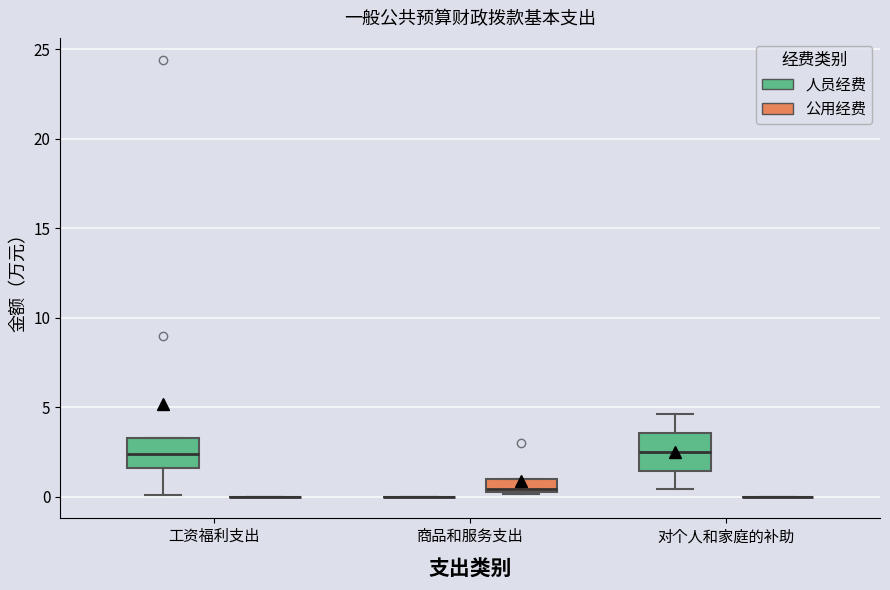

Reading left to right, read every box against the y-axis: the position of its median line, the range the box covers, and the ends of its whiskers. The values are not printed on the chart, so give them approximately, as read against the axis.

工资福利支出 (人员经费): median 2.5, box 1.5 to 3.5, whiskers 0.0 to 3.5
工资福利支出 (公用经费): box collapsed to a line at 0.0, whiskers 0.0 to 0.0
商品和服务支出 (人员经费): box collapsed to a line at 0.0, whiskers 0.0 to 0.0
商品和服务支出 (公用经费): median 0.5 (just above the box's lower edge), box 0.5 to 1.0, whiskers 0.0 to 1.0
对个人和家庭的补助 (人员经费): median 2.5, box 1.5 to 3.5, whiskers 0.5 to 4.5
对个人和家庭的补助 (公用经费): box collapsed to a line at 0.0, whiskers 0.0 to 0.0